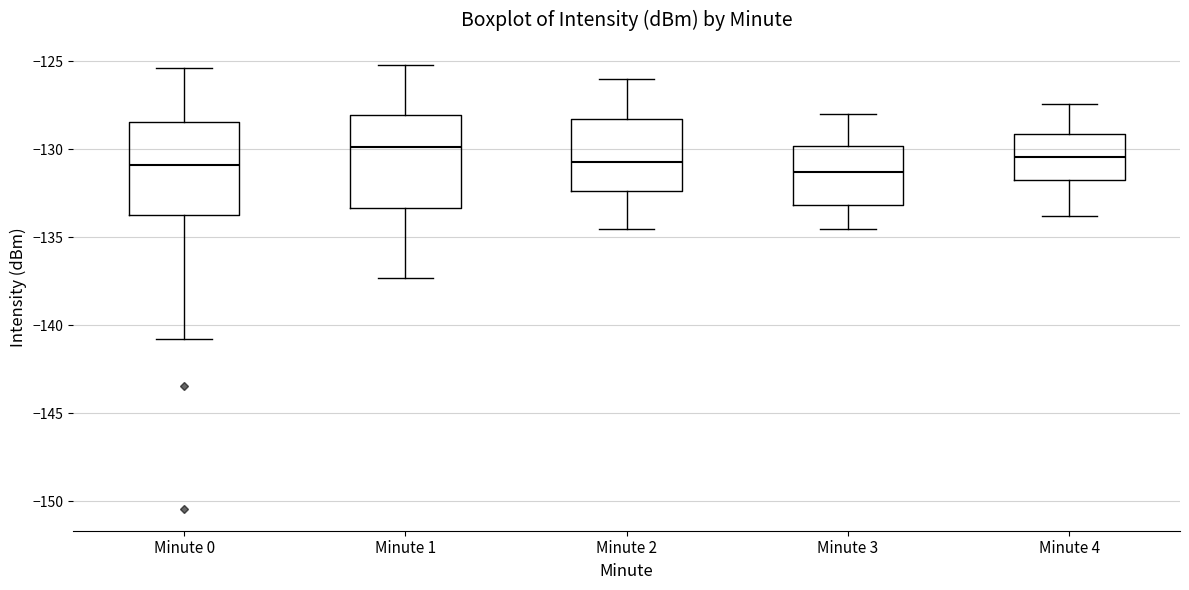

Where does the median line of the box for Minute 2 sit on the y-axis? The values are not printed on the chart, so give them approximately, as read against the axis.

-130.5